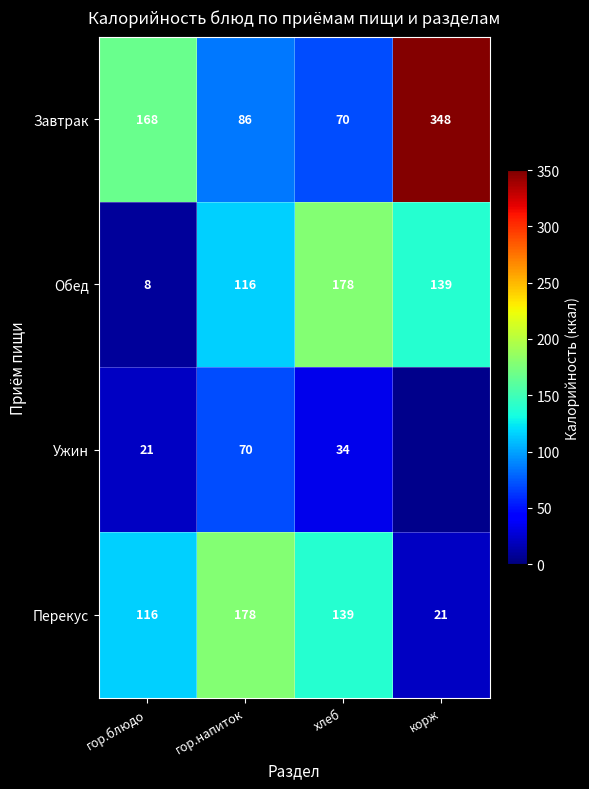

At гор.блюдо, list the series in order from smallest to largest.

Обед, Ужин, Перекус, Завтрак